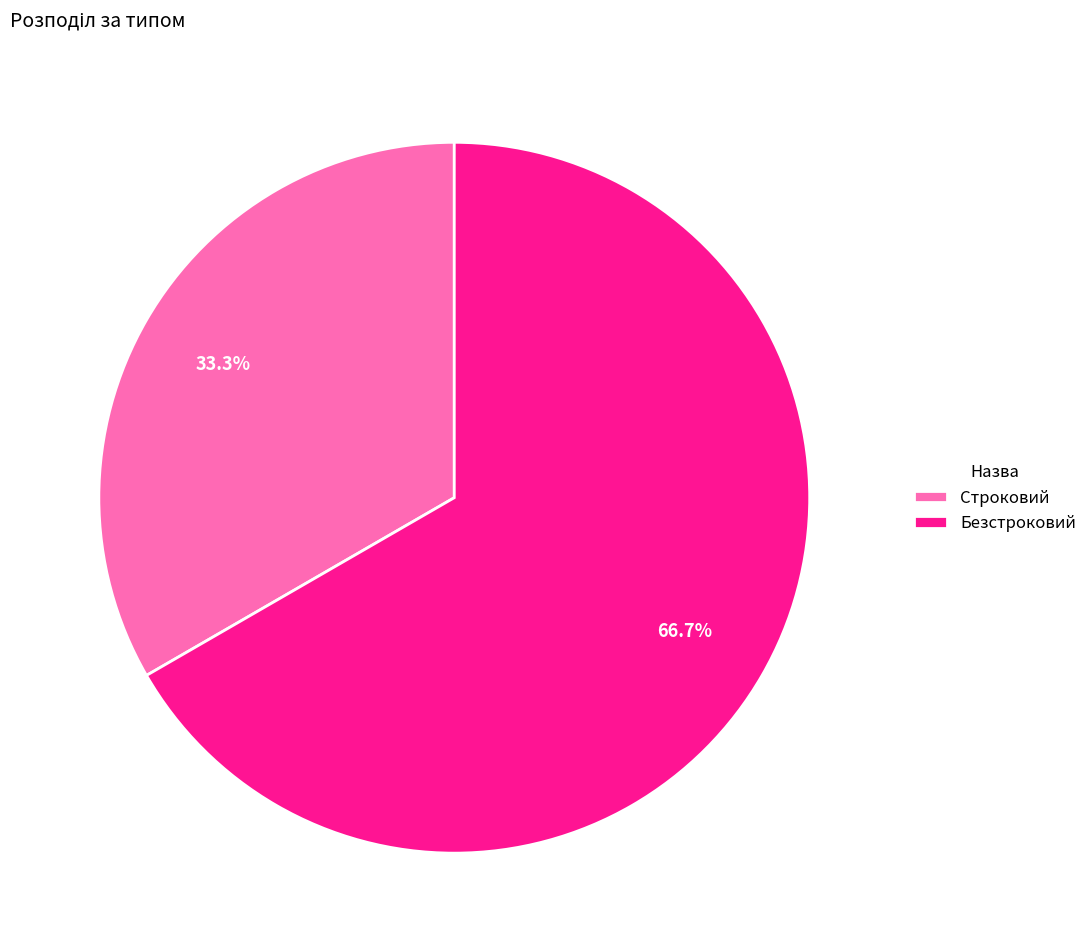

What percentage is NOT represented by Строковий?

66.7%